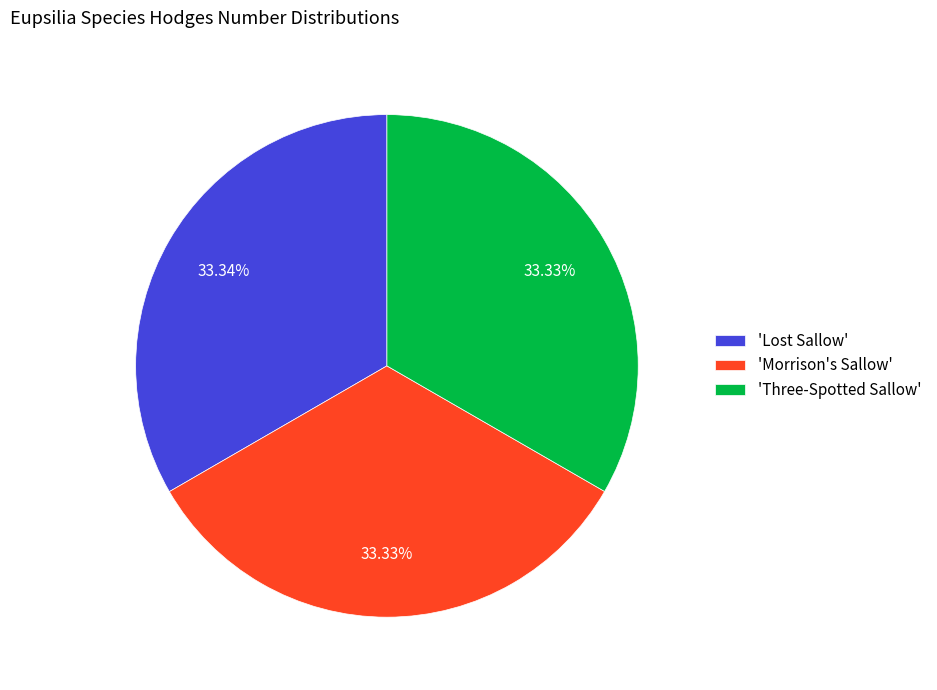

How many slices are in this pie chart?

3